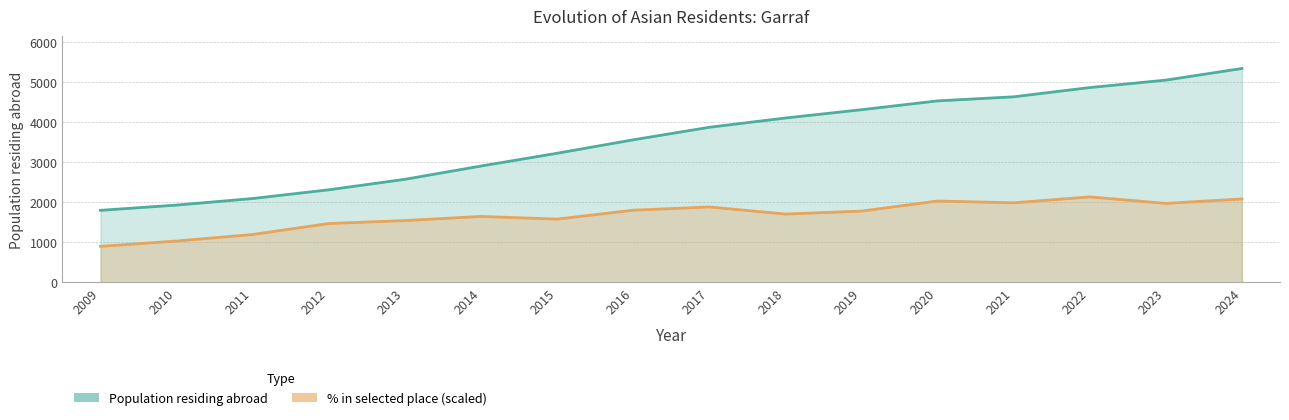

Rank the series by their maximum value, from lowest to highest.

Population in selected place (%), Population residing abroad